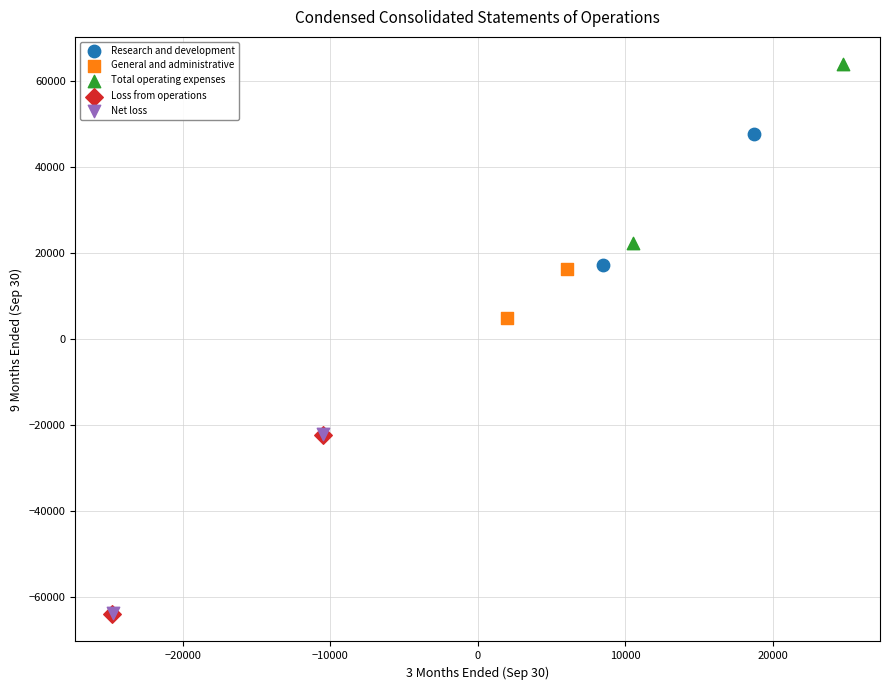

What are all the series names shown in the legend?

Research and development, General and administrative, Total operating expenses, Loss from operations, Net loss